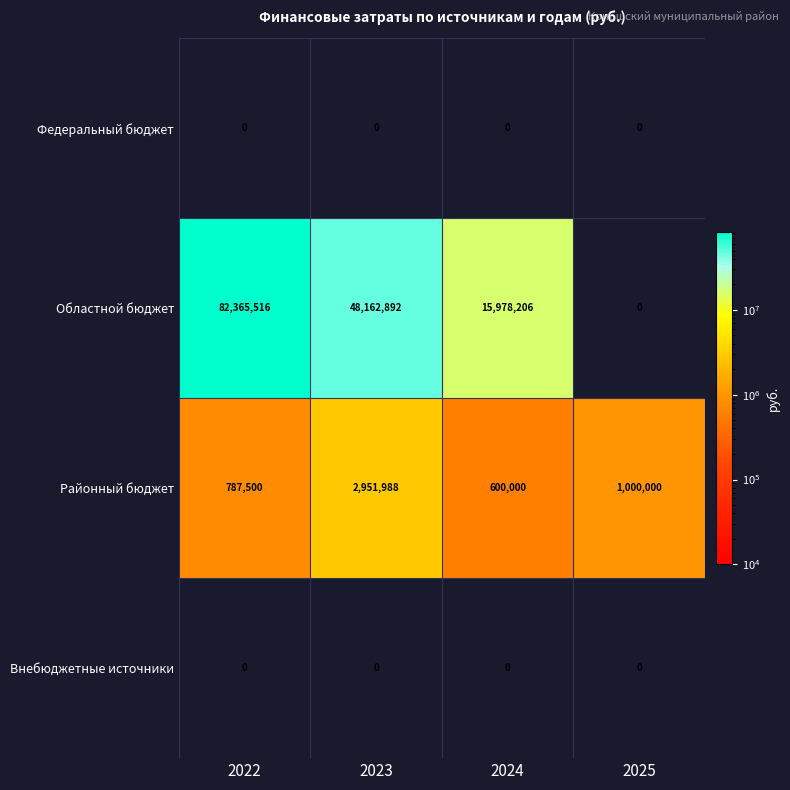

Rank the categories by Районный бюджет value from lowest to highest.

2024, 2022, 2025, 2023